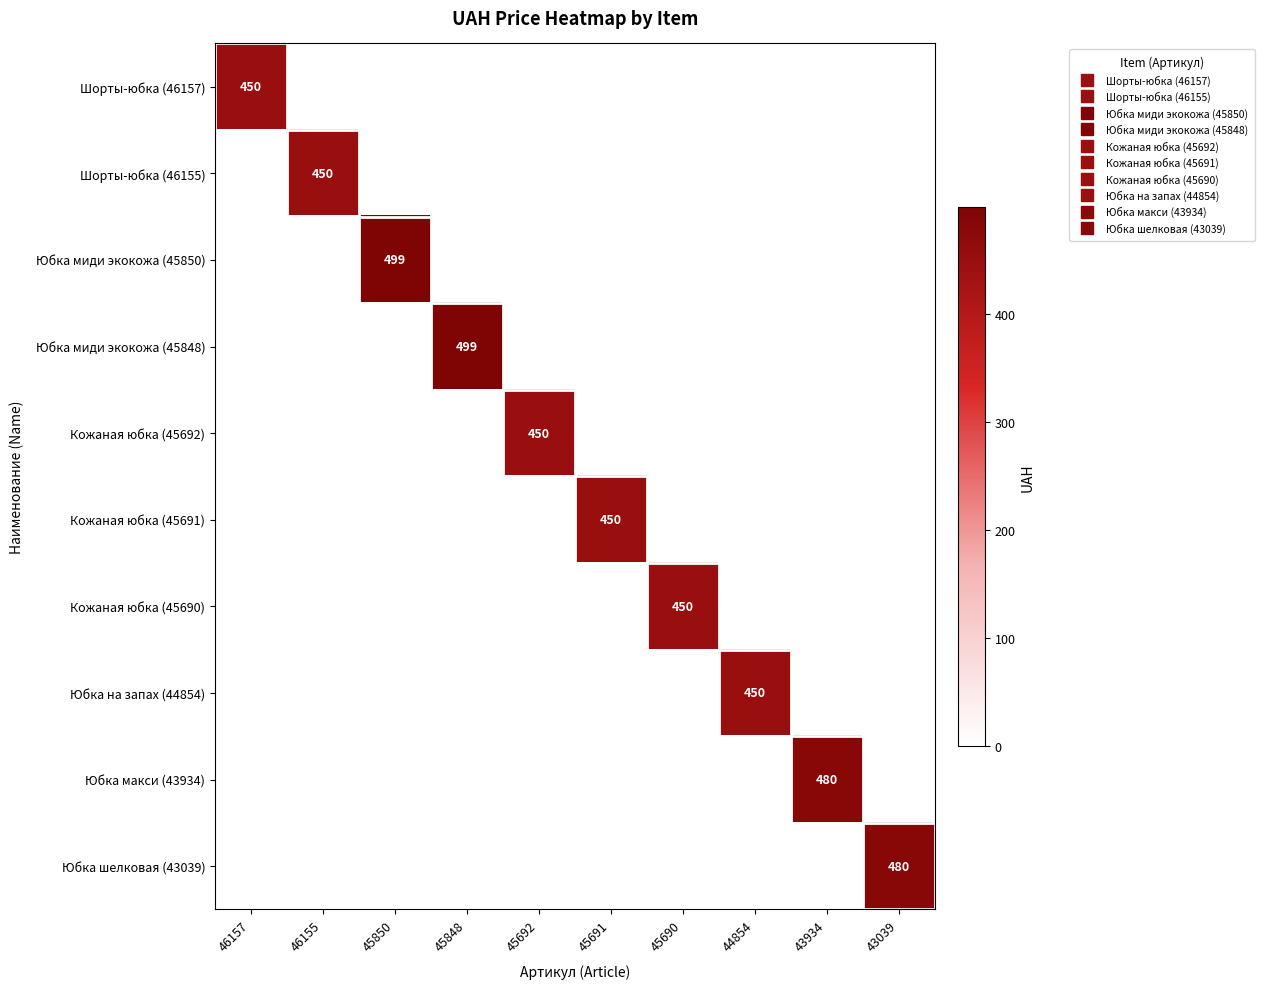

At 46157, list the series in order from largest to smallest.

Шорты-юбка (46157), Шорты-юбка (46155), Юбка миди экокожа (45850), Юбка миди экокожа (45848), Кожаная юбка (45692), Кожаная юбка (45691), Кожаная юбка (45690), Юбка на запах (44854), Юбка макси (43934), Юбка шелковая (43039)